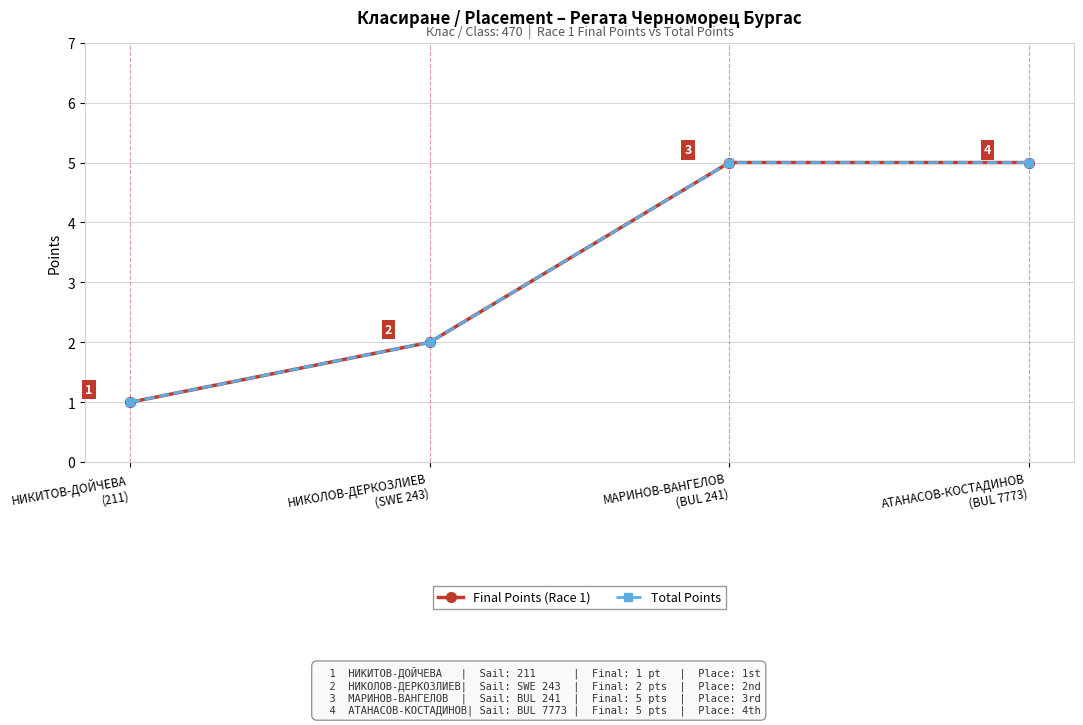

Count the Final Points (Race 1) values in the range 2 to 5.

3